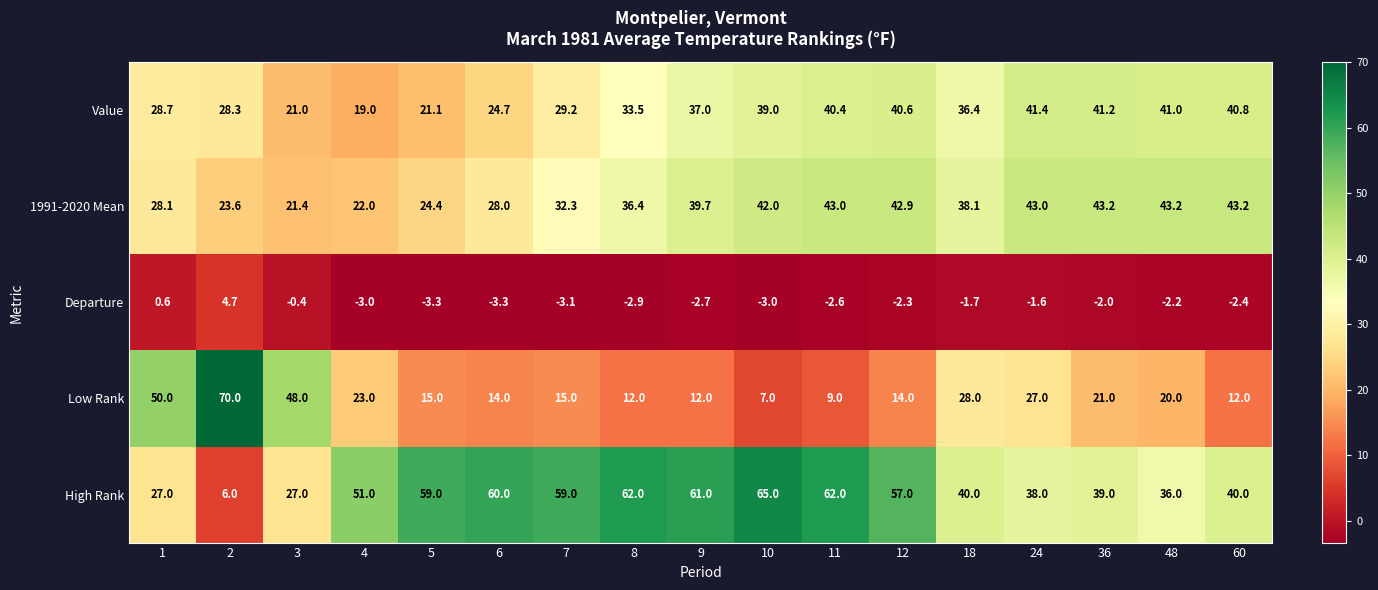

What is the maximum value shown in the chart?

70.0